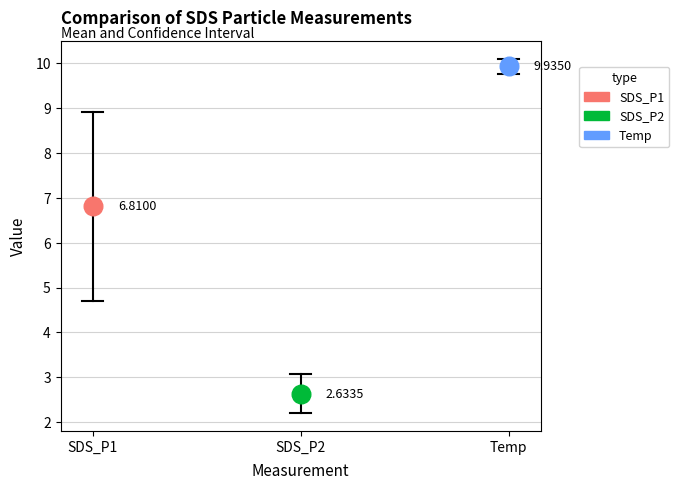

Which series contains the highest Y value?

Temp